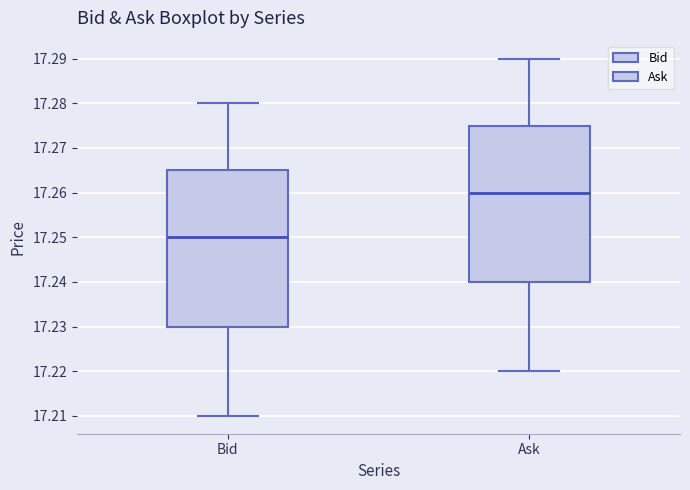

Reading left to right, read every box against the y-axis: the position of its median line, the range the box covers, and the ends of its whiskers. The values are not printed on the chart, so give them approximately, as read against the axis.

Bid: median 17.250, box 17.230 to 17.265, whiskers 17.210 to 17.280
Ask: median 17.260, box 17.240 to 17.275, whiskers 17.220 to 17.290